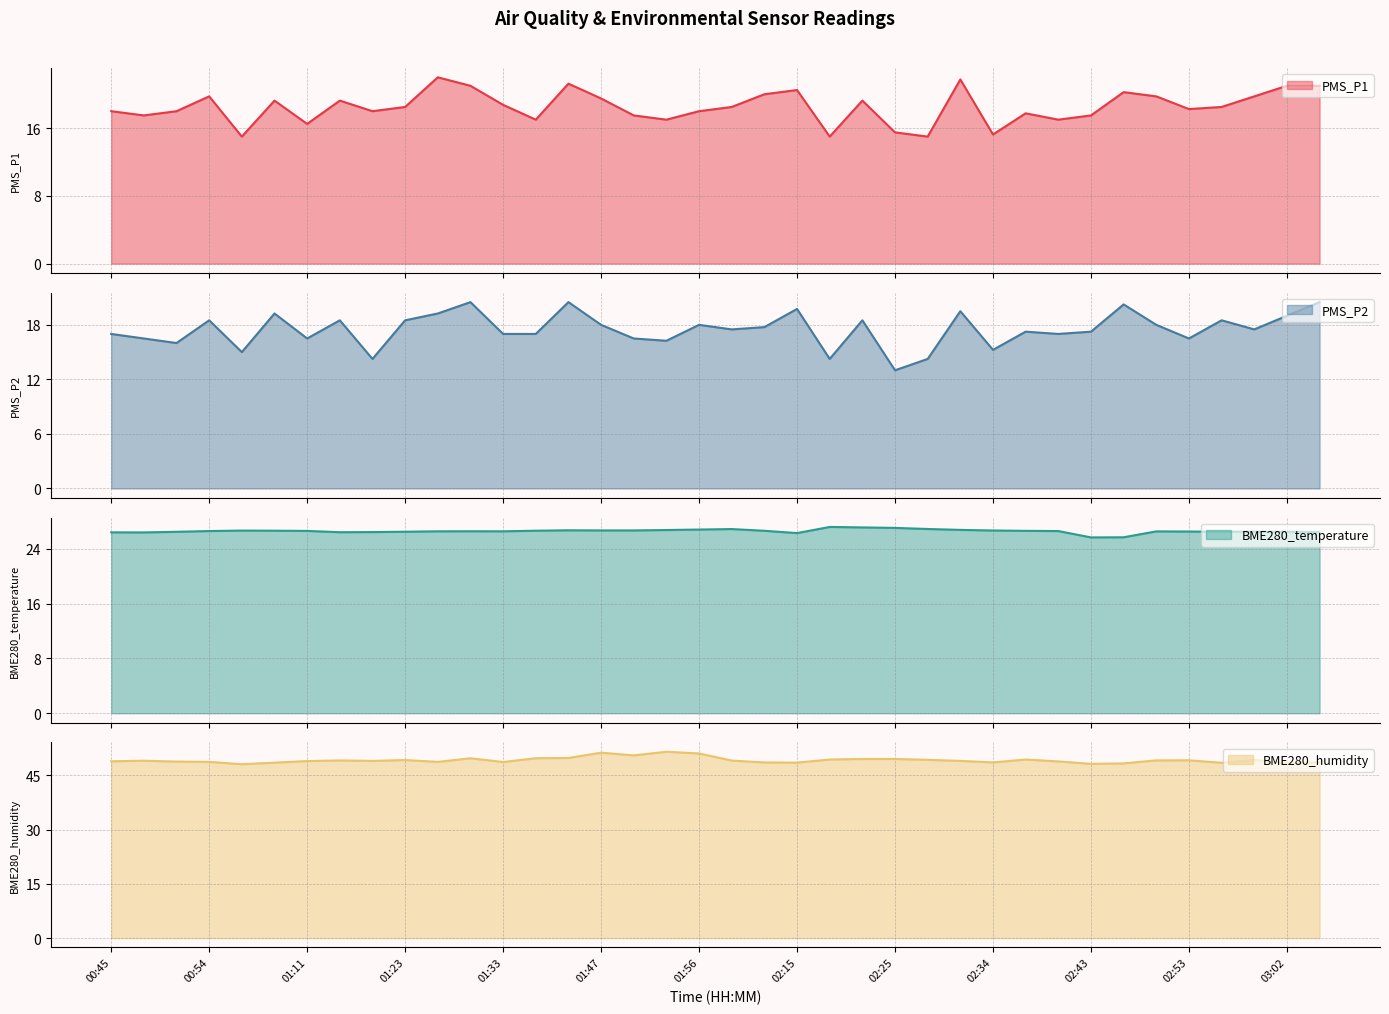

At how many categories does at least one series exceed 31?

38